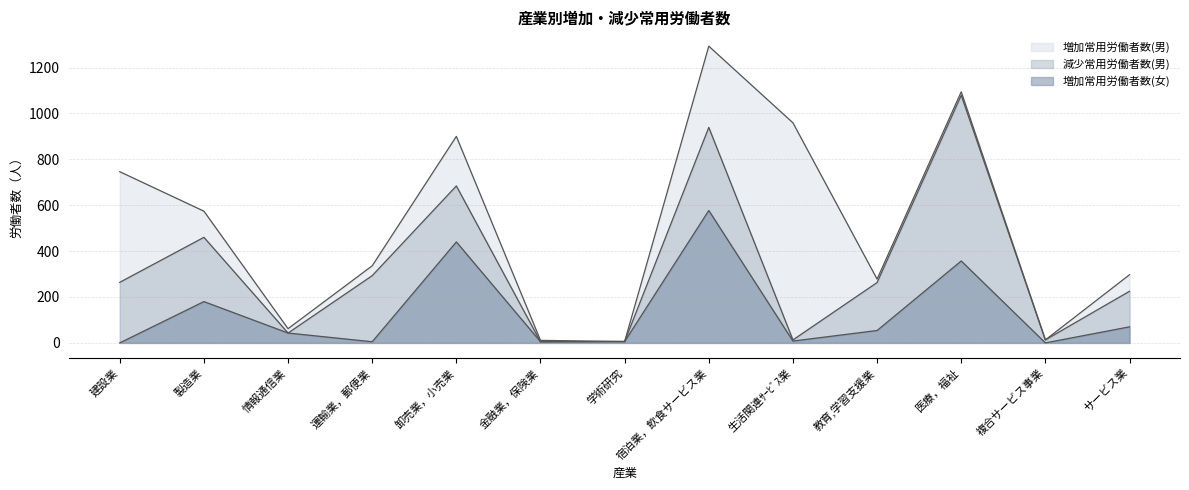

Which series has the largest range (max minus min)?

増加常用労働者数(男)